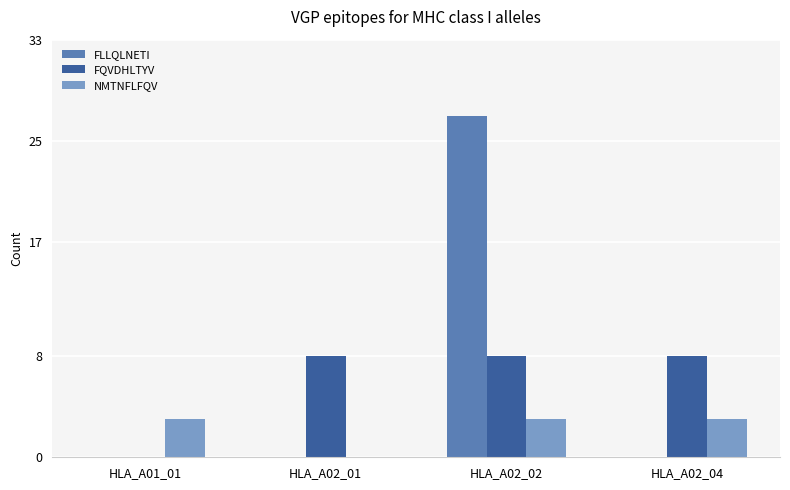

What is the sum of the FQVDHLTYV values at HLA_A02_04 and HLA_A02_01?

16